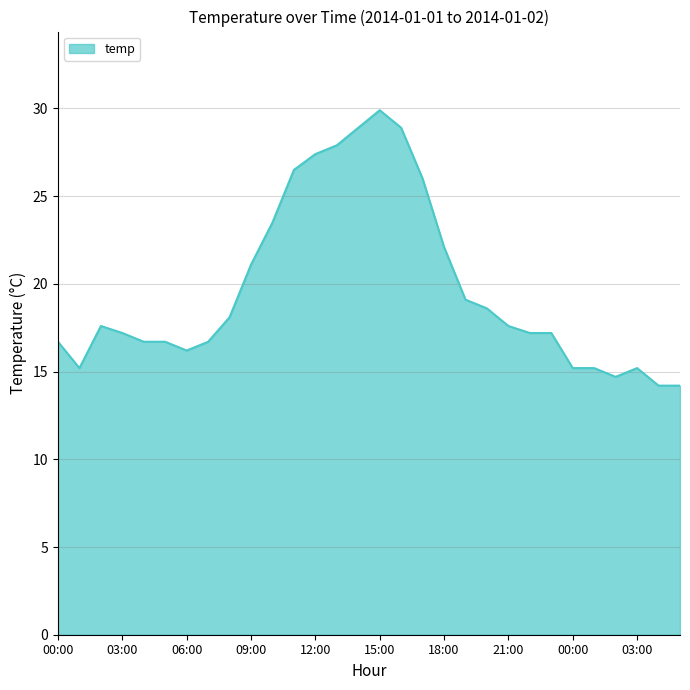

What is the greatest value displayed?

29.9